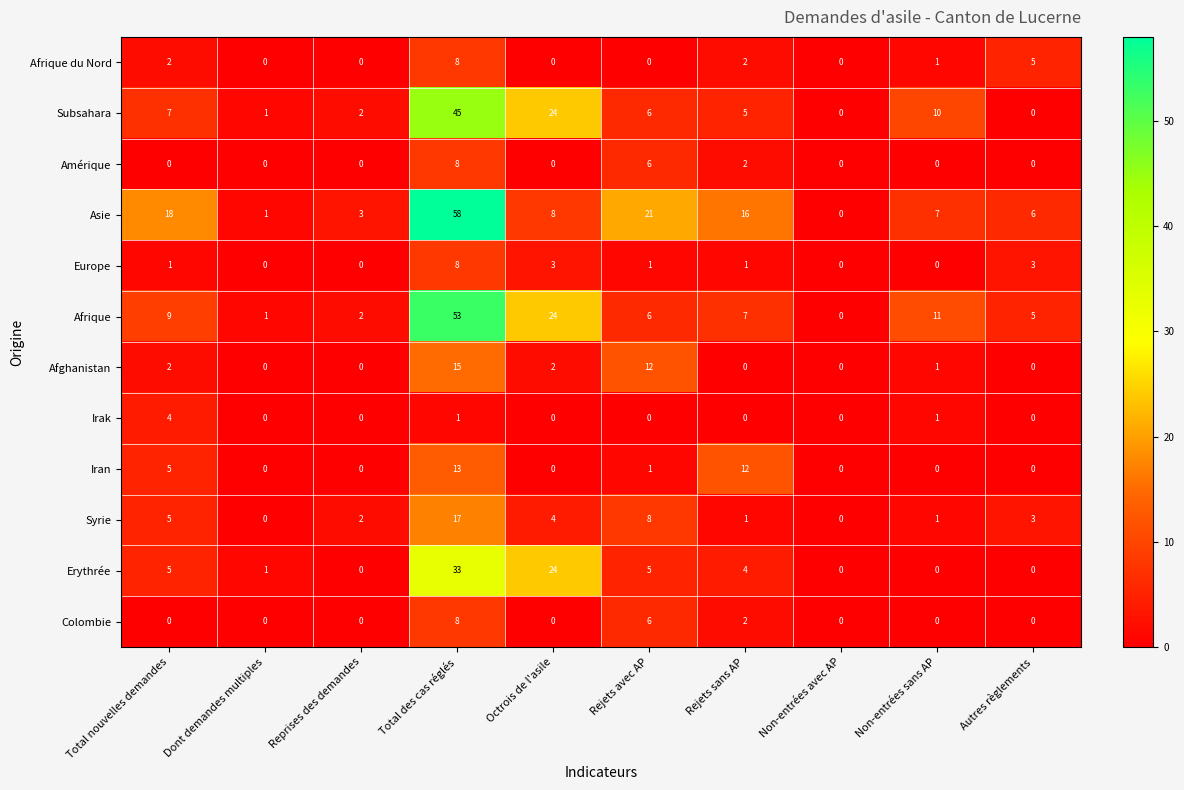

How many Europe values are between 0 and 3?

9